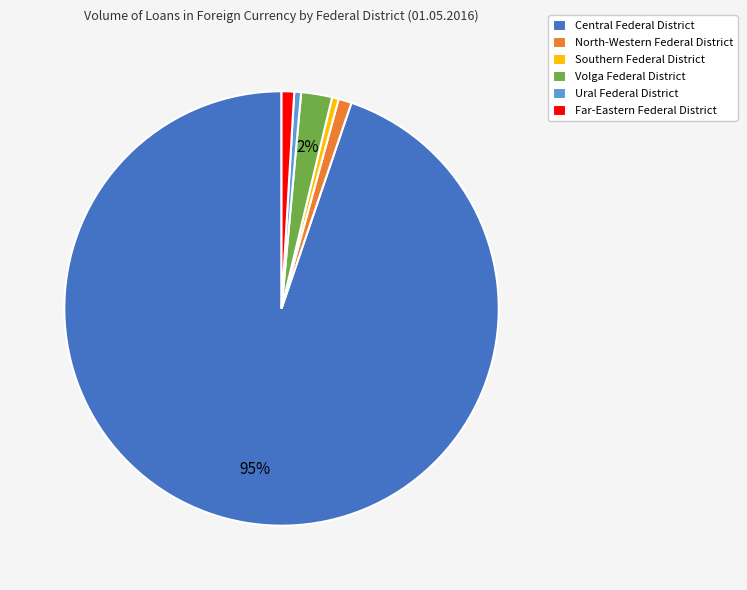

What is the ratio of the value at Central Federal District to the value at Southern Federal District?

190.4